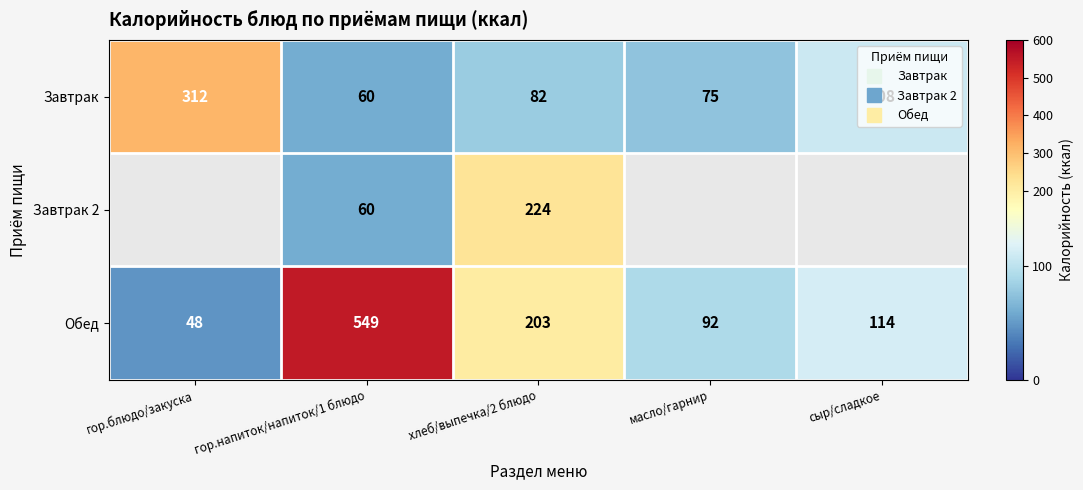

How many series are shown in this chart?

3